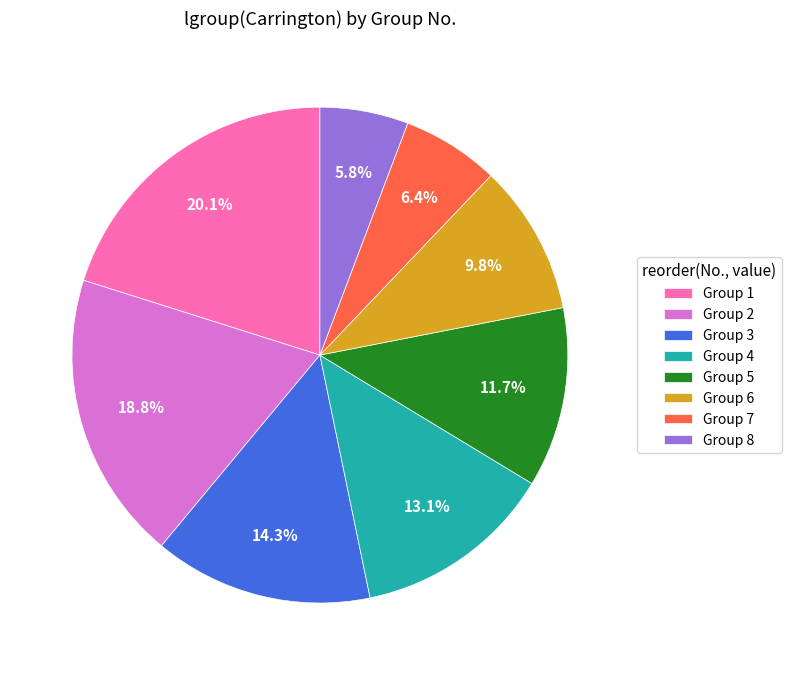

Combined, do Group 8 and Group 7 account for over 50%?

No